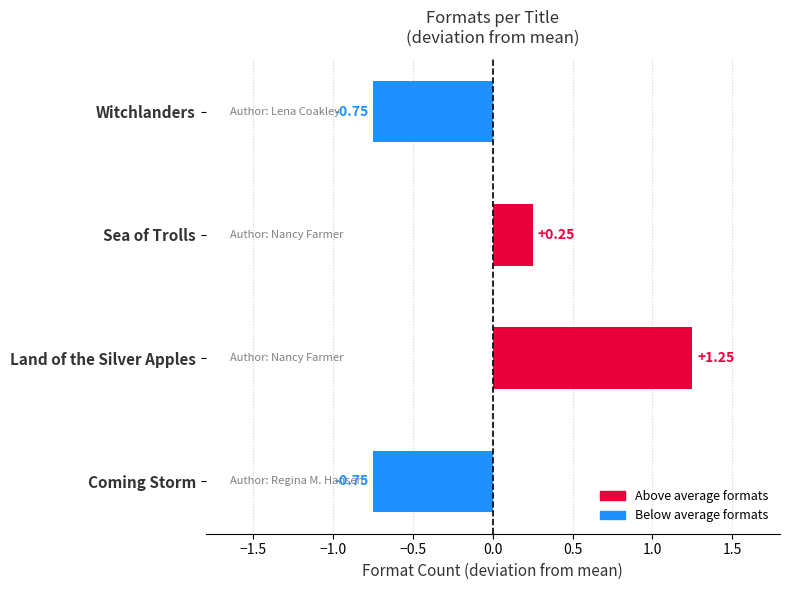

What is the change in value from Coming Storm to Sea of Trolls?

+1.0